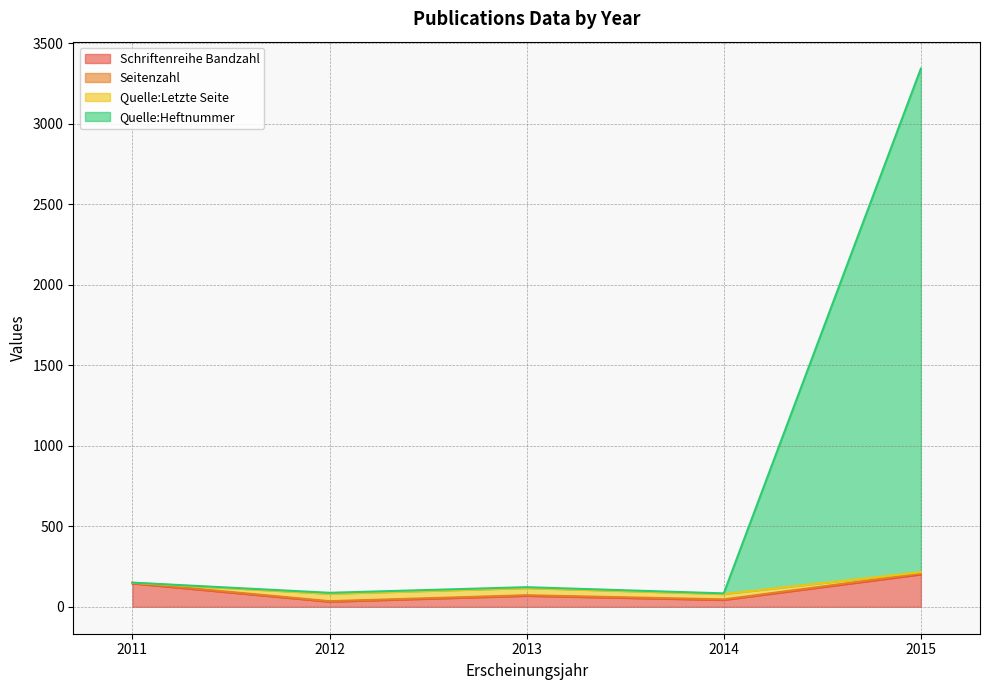

What is the difference between the second highest and minimum values in the Quelle:Heftnummer series?

12